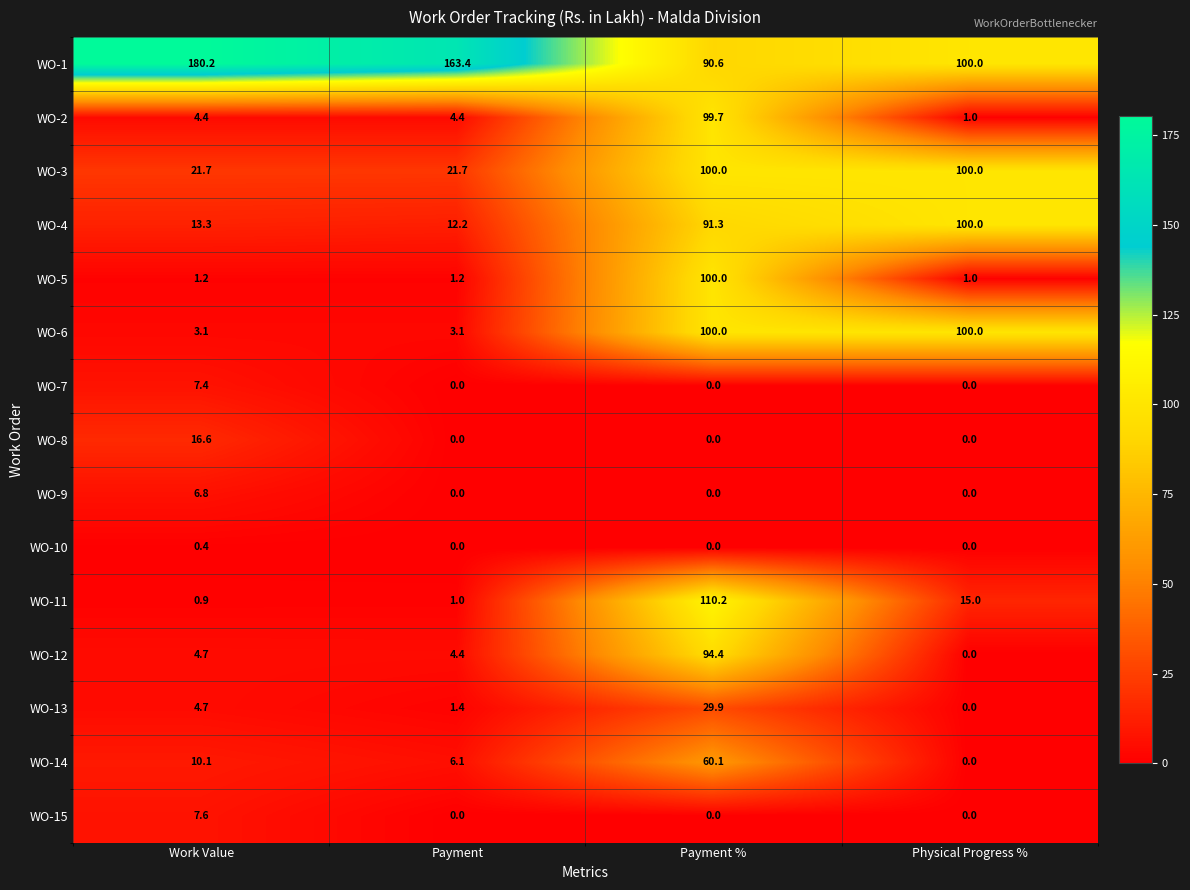

What is the average value of the WO-4 series?

54.2